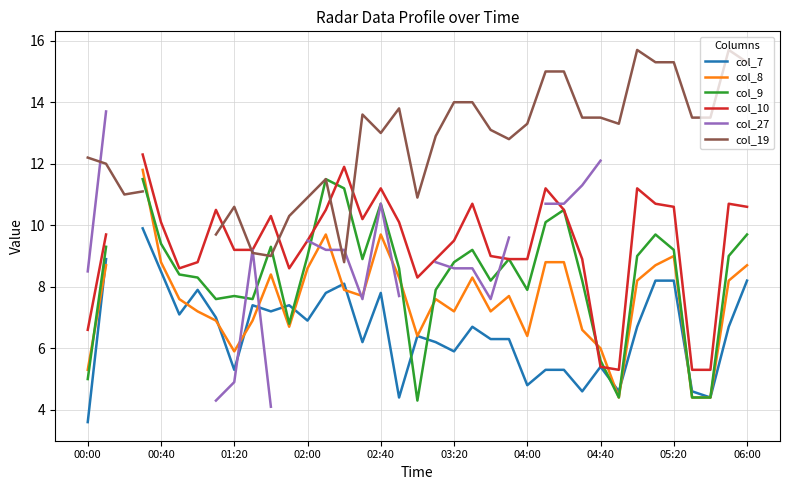

The col_19 series shows 13.5 at 33. True or false?

True